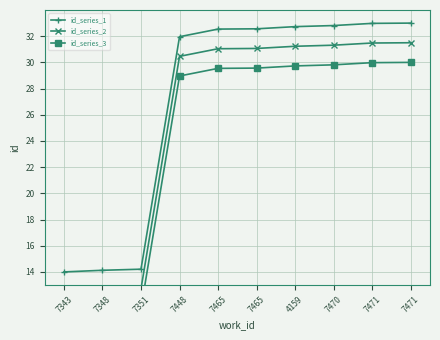

Is the value of id_series_1 at 7351 greater than the value of id_series_2 at 7343?

Yes